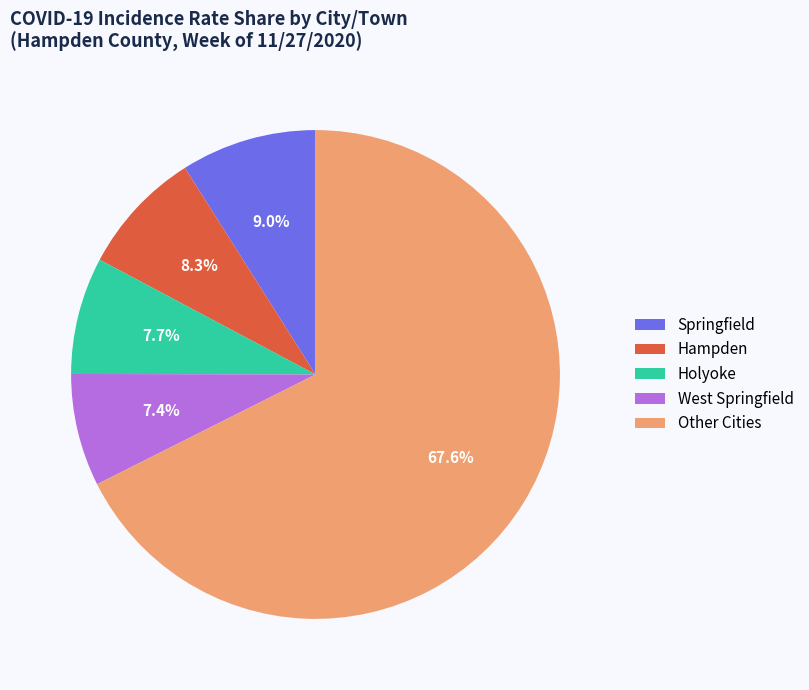

Combined, do West Springfield and Holyoke account for over 50%?

No